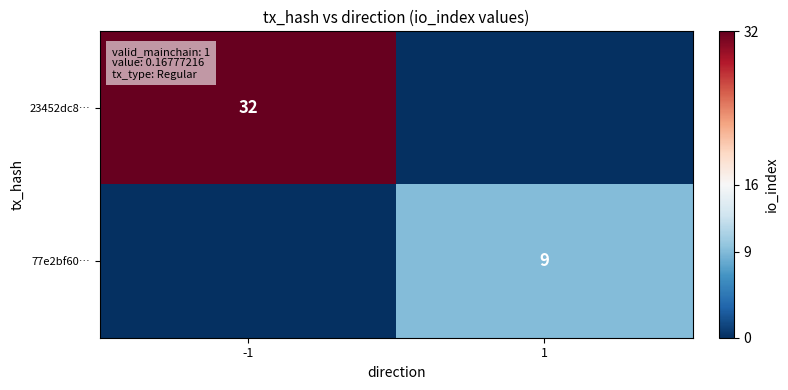

The value of 23452dc8… at -1 is 32. True or false?

True